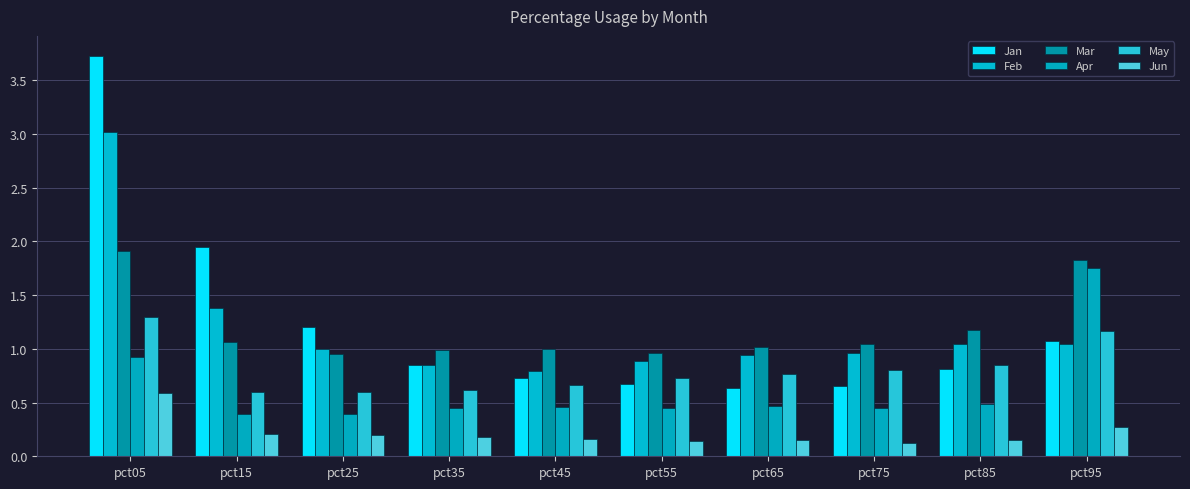

Where is Jan nearest to the value 2?

pct15